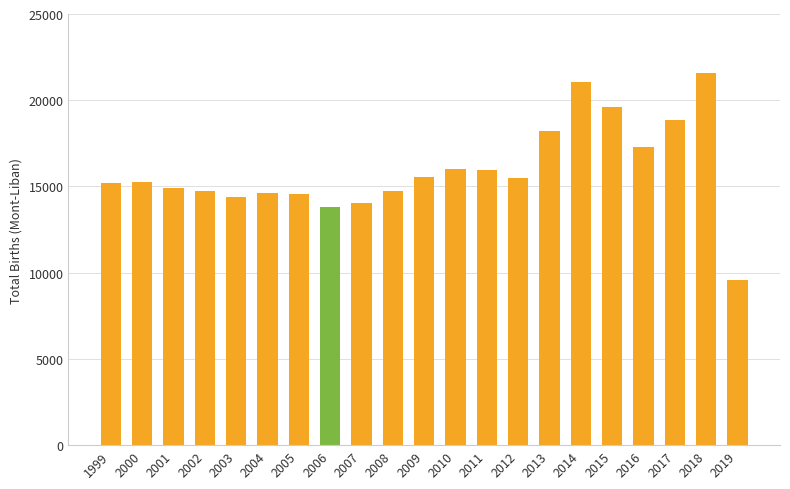

What is the approximate value at 2012, to the nearest 10?

15470